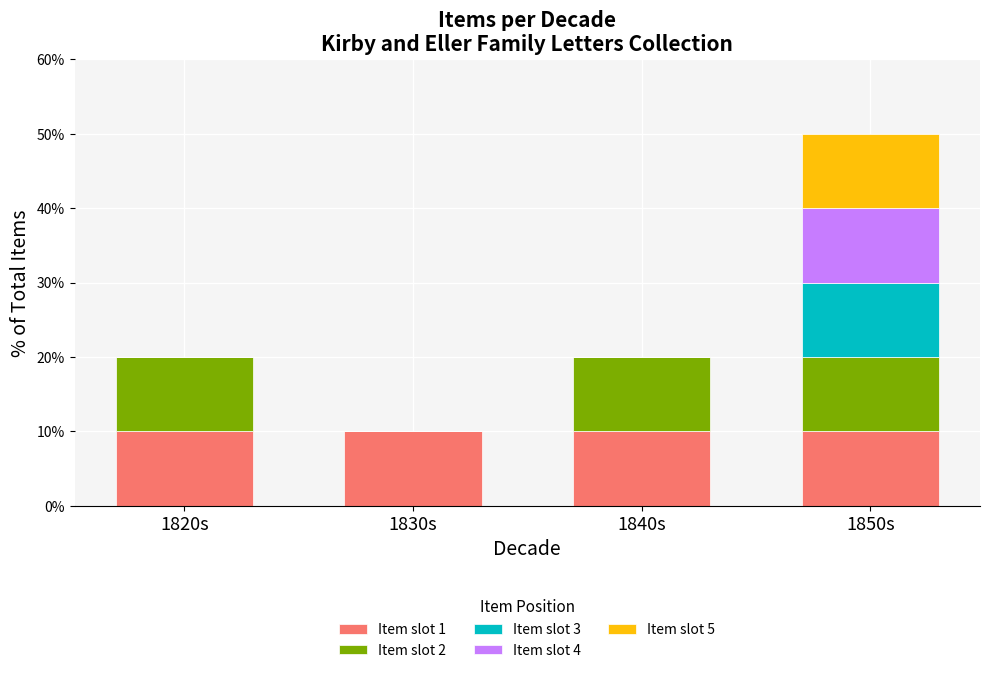

Is it true that Item slot 1 equals 5 at 1830s?

False